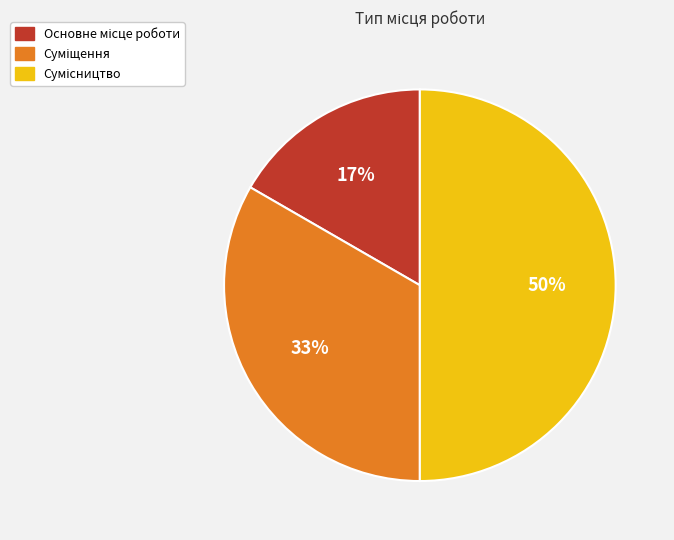

To the nearest percent, what is the average slice percentage?

33%